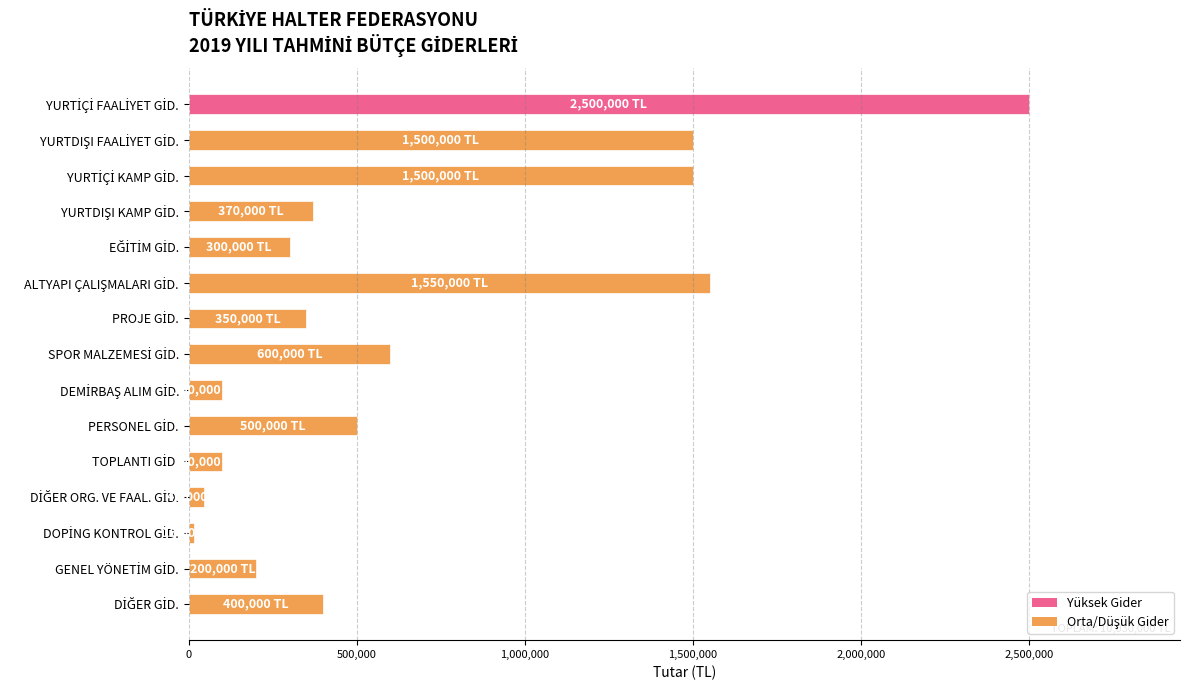

What is the greatest value displayed?

2500000